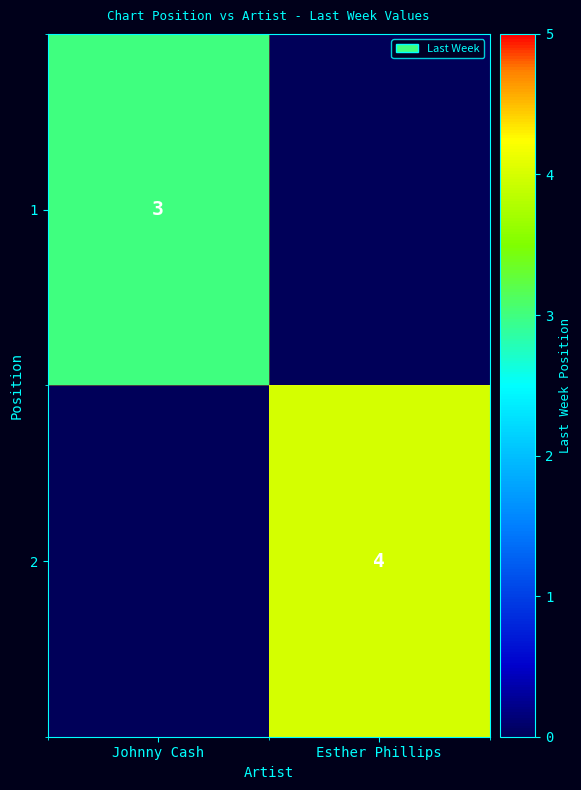

The 1 series shows 3 at Johnny Cash. True or false?

True